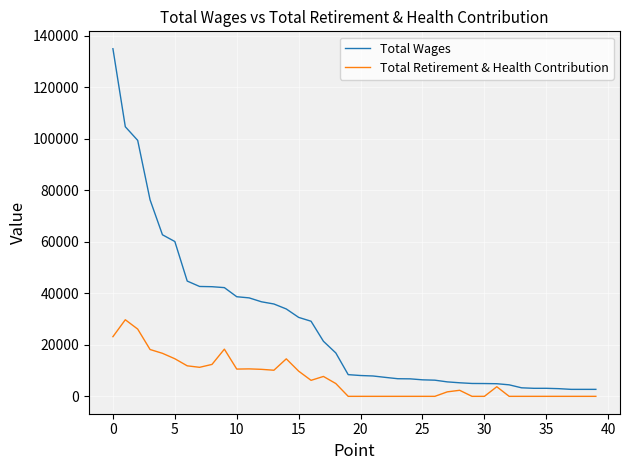

Which series has the widest spread of values?

Total Wages